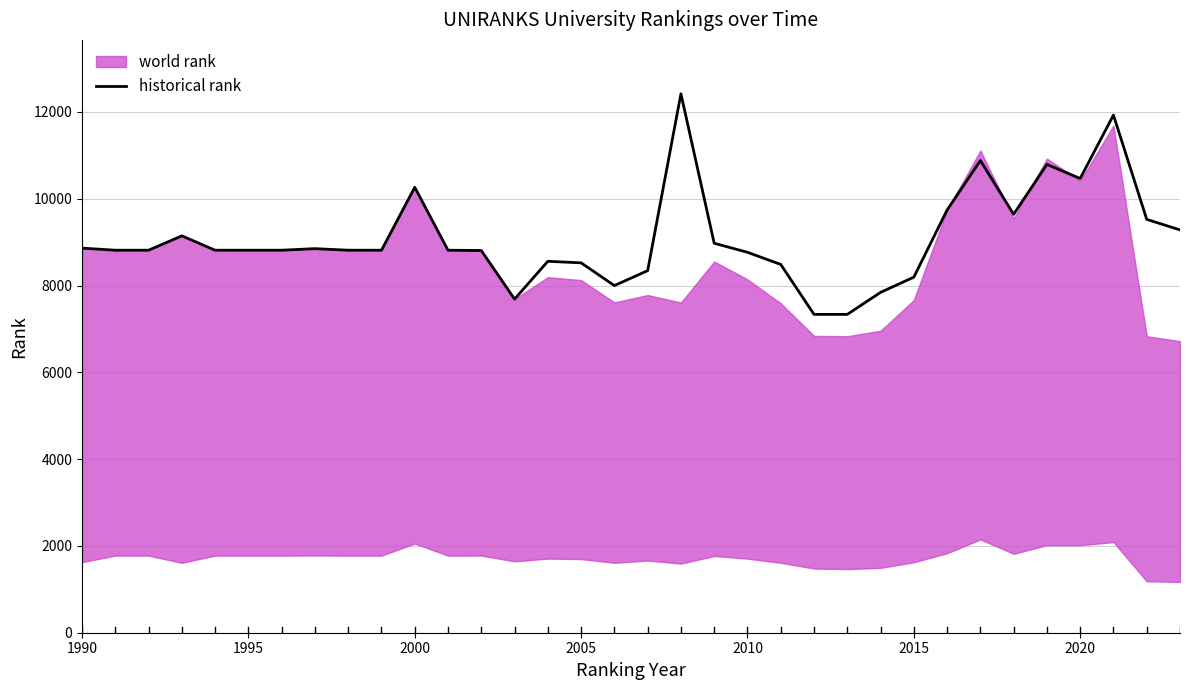

Is it true that historical rank equals 5297.0 at 2000?

False